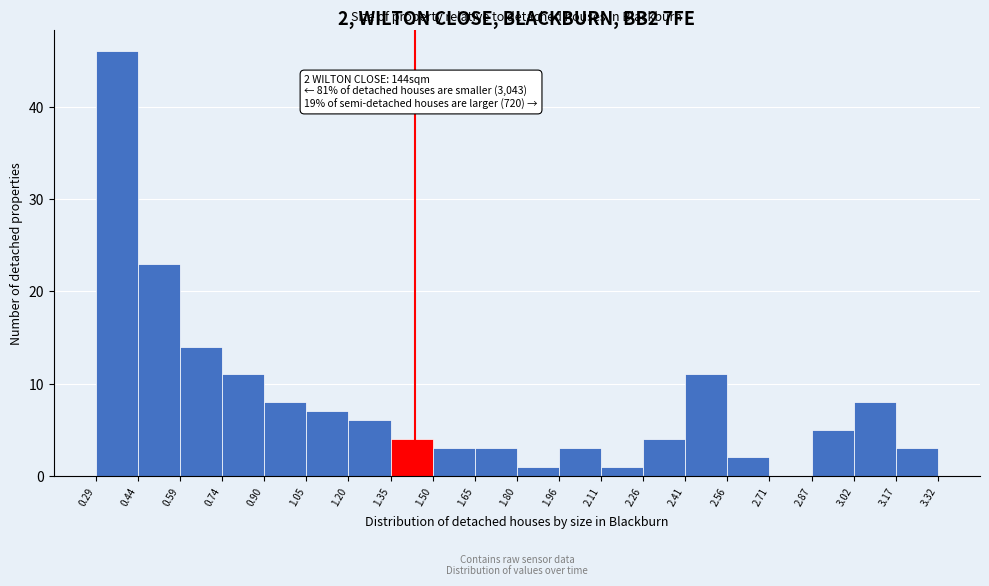

Over which range of the x-axis is the bar tallest?

0.29 to 0.44